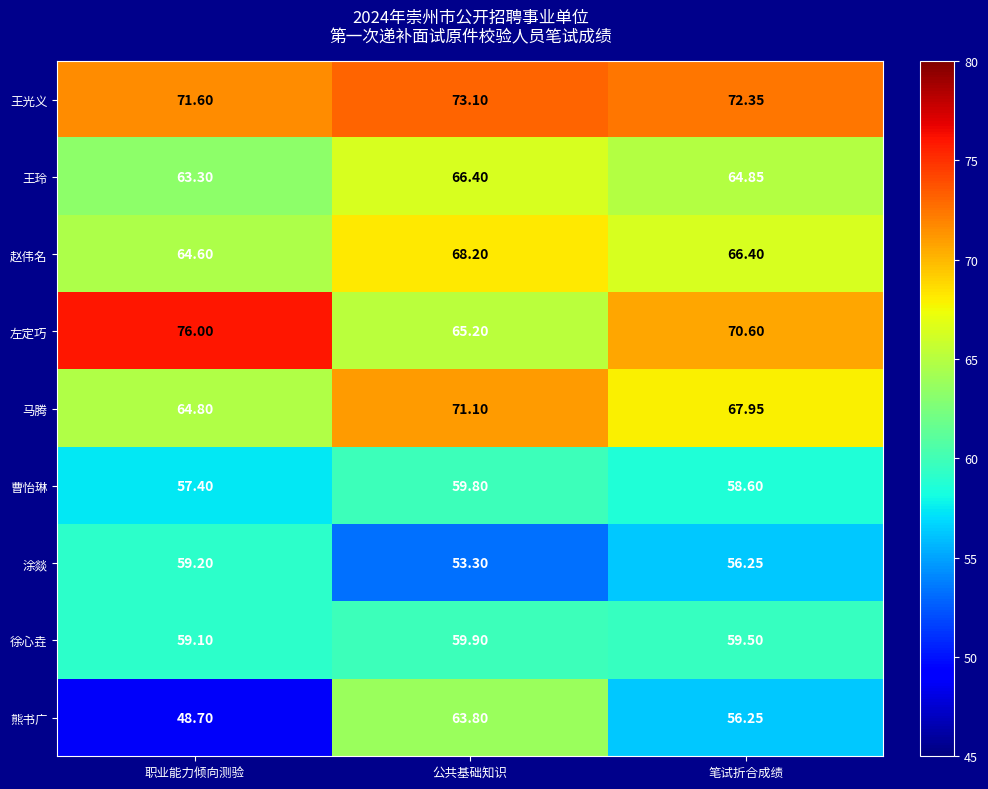

List the series in order of their peak value, lowest first.

涂燚, 曹怡琳, 徐心垚, 熊书广, 王玲, 赵伟名, 马腾, 王光义, 左定巧